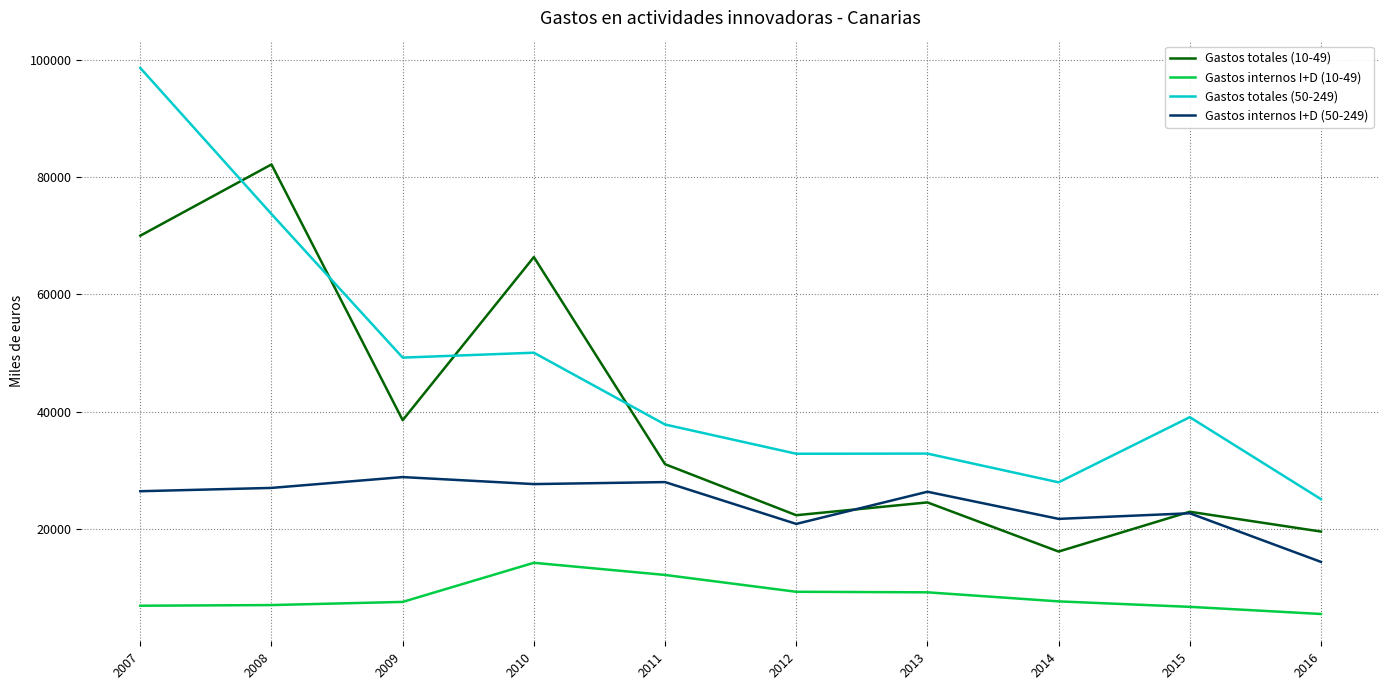

What is the smallest value displayed?

5533